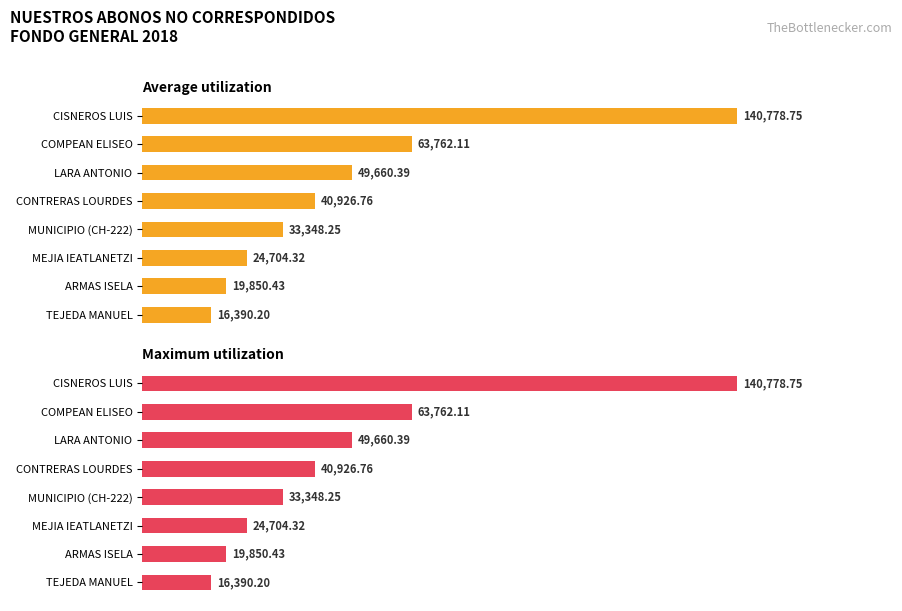

Count the number of categories in the chart.

8